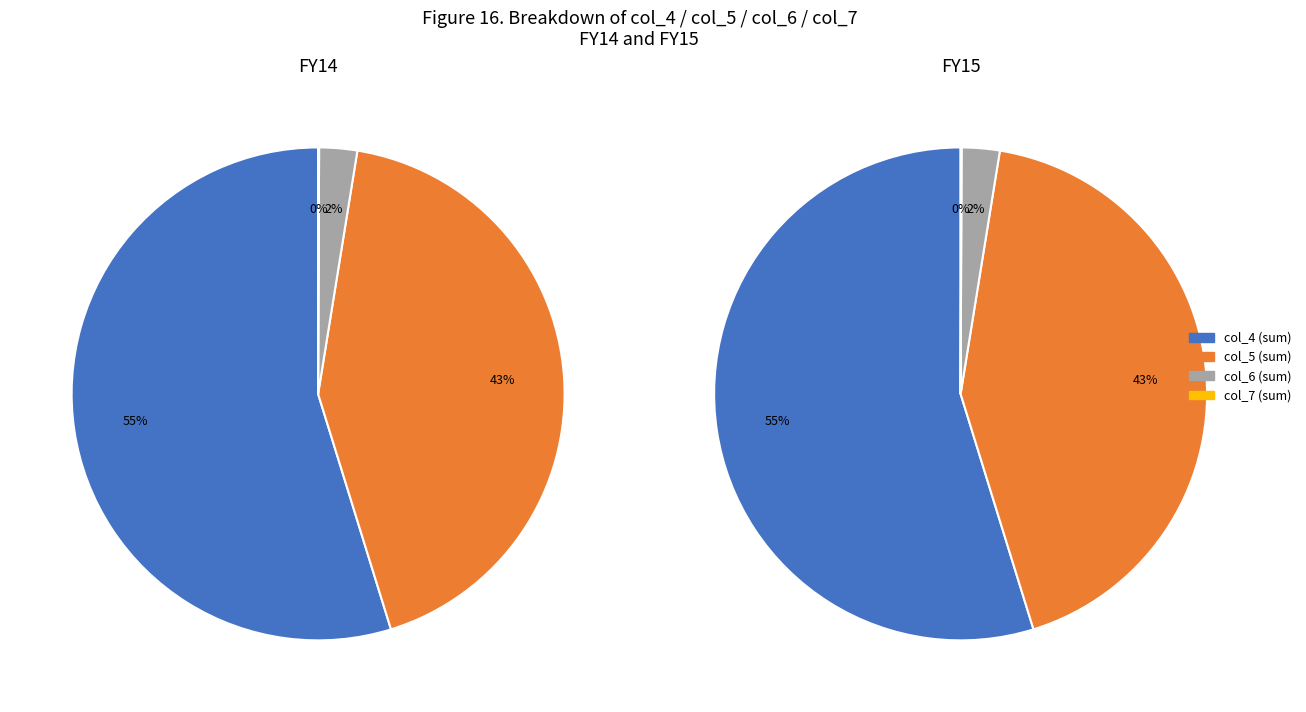

Do 32 and 18 together represent more than half of the pie?

No